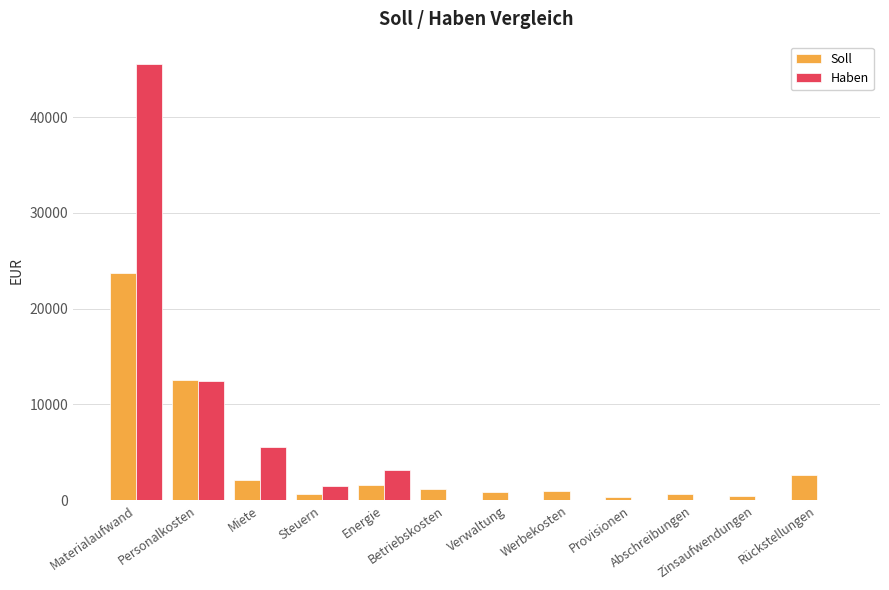

What is the total value across all series at Werbekosten?

980